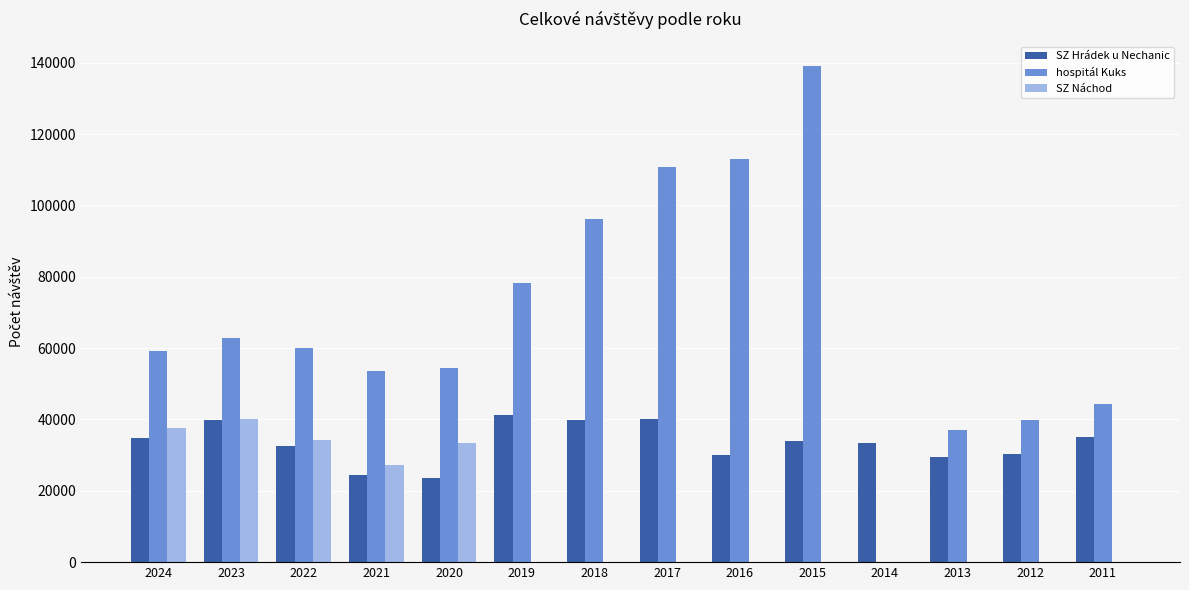

What is the maximum value shown in the chart?

139016